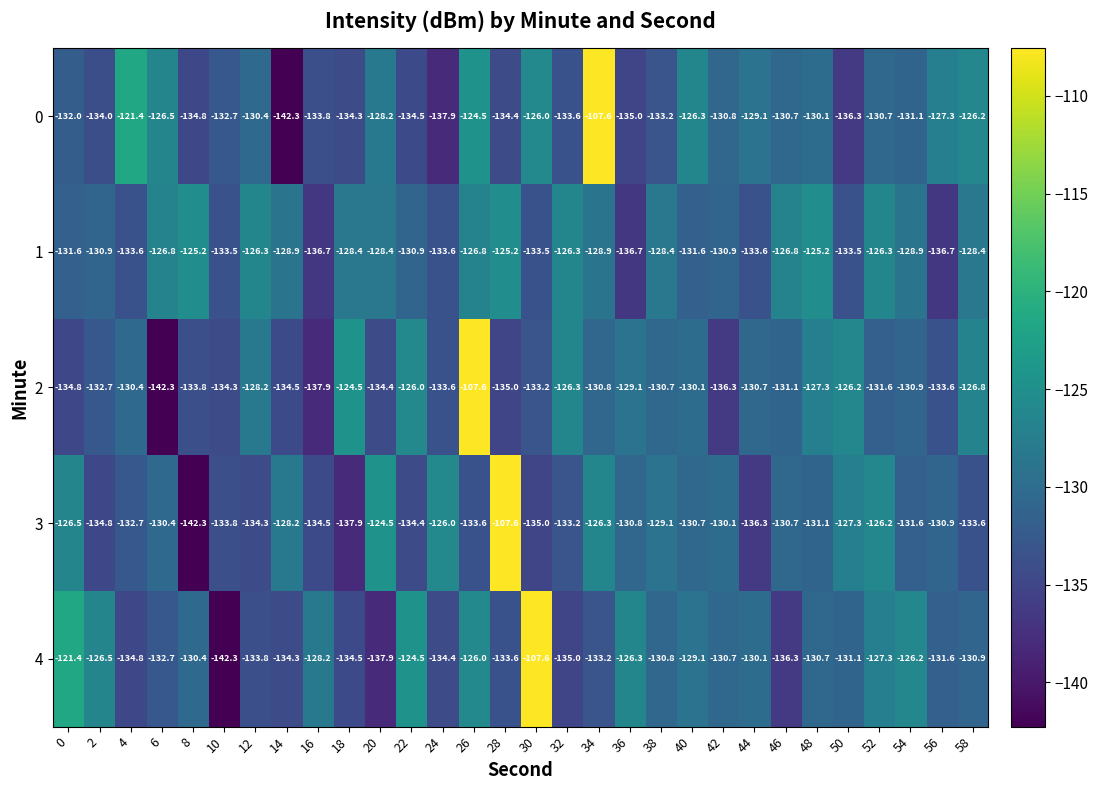

At which label does 1 first exceed -128?

6